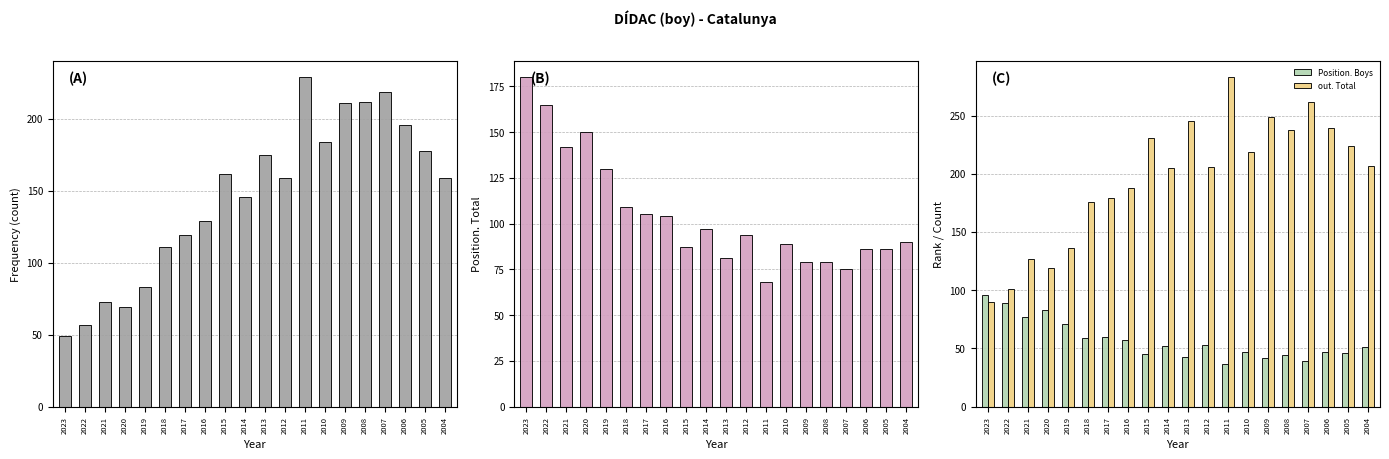

At how many categories does at least one series exceed 281?

1